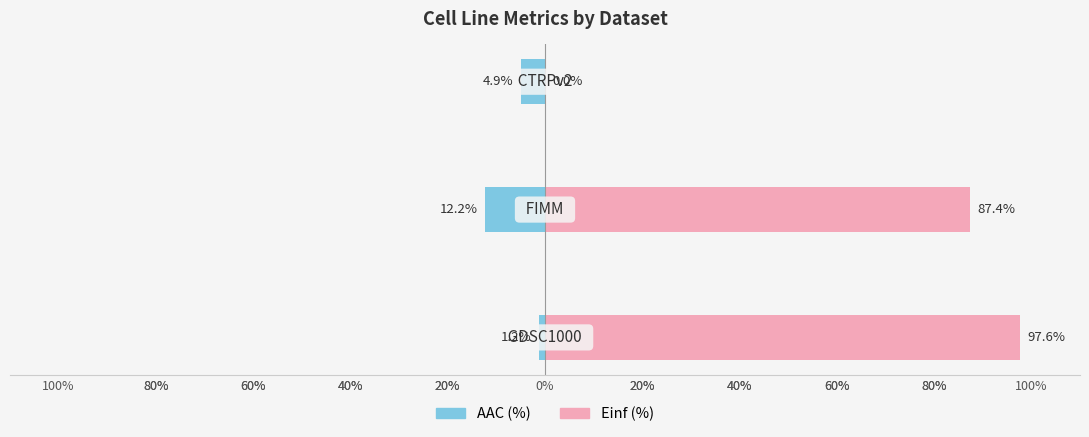

Reading left to right, extract all data points from this chart.

AAC (%): 100%=-1.2	80%=-12.2	60%=-4.9
Einf (%): 100%=97.6	80%=87.4	60%=0.0